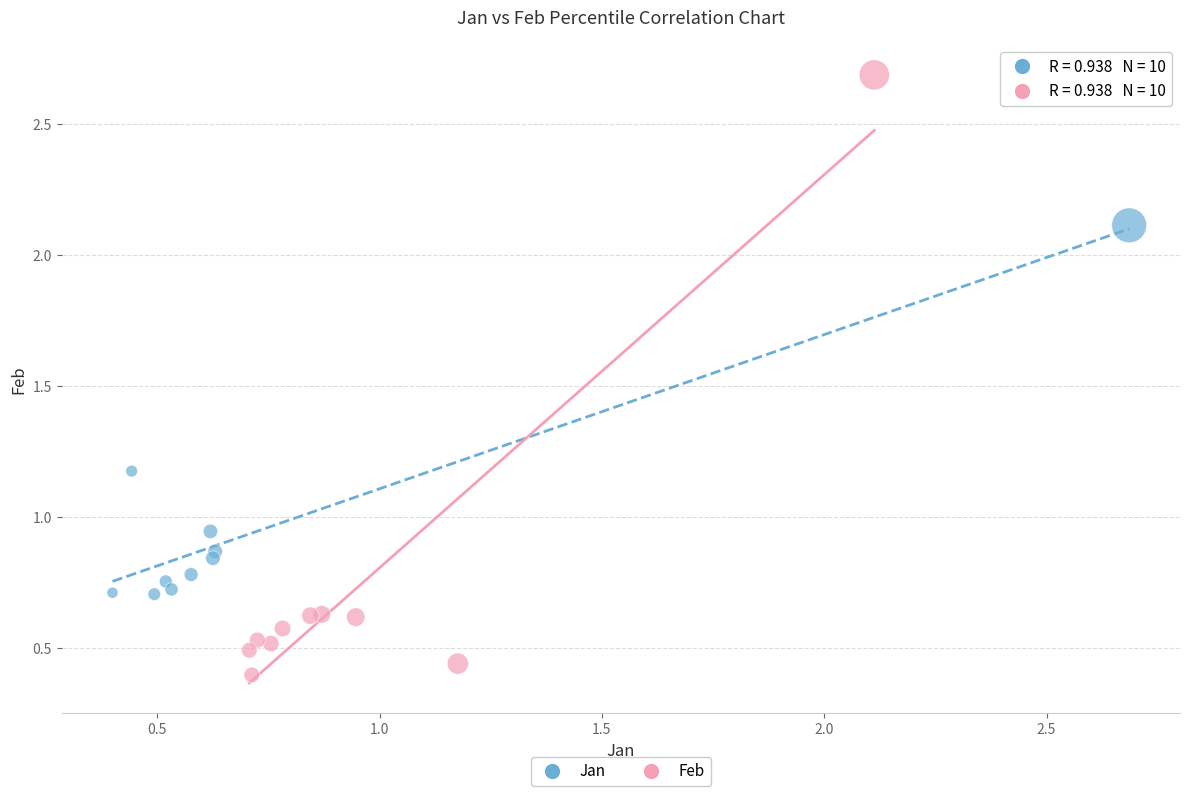

Which series has the widest spread of Y values?

Feb